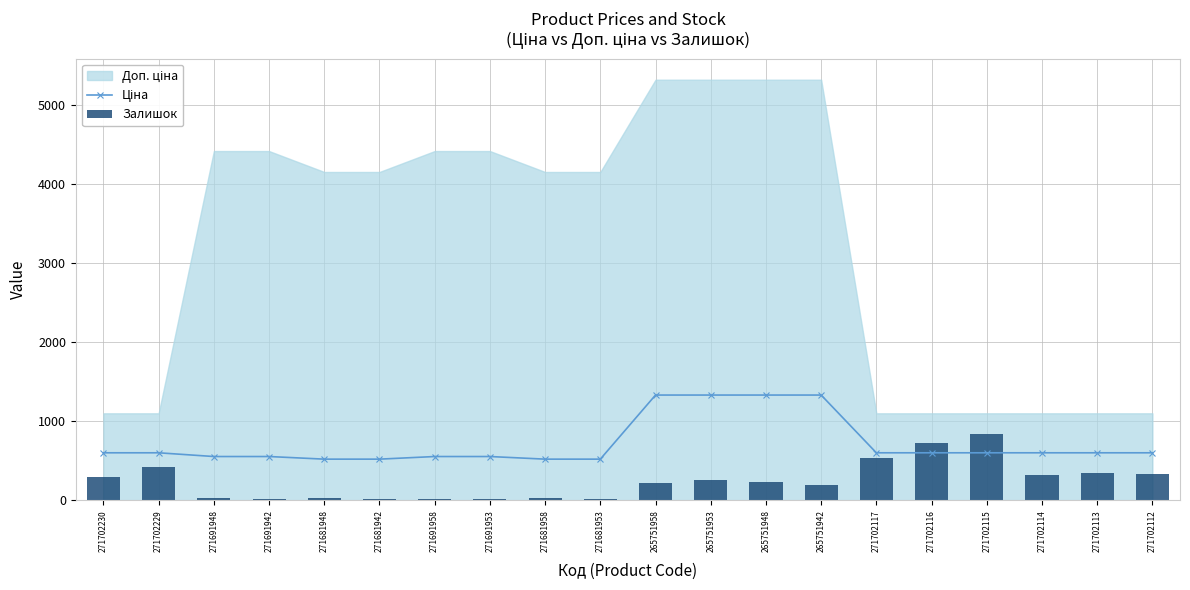

At which label does Залишок first exceed 233?

271702230